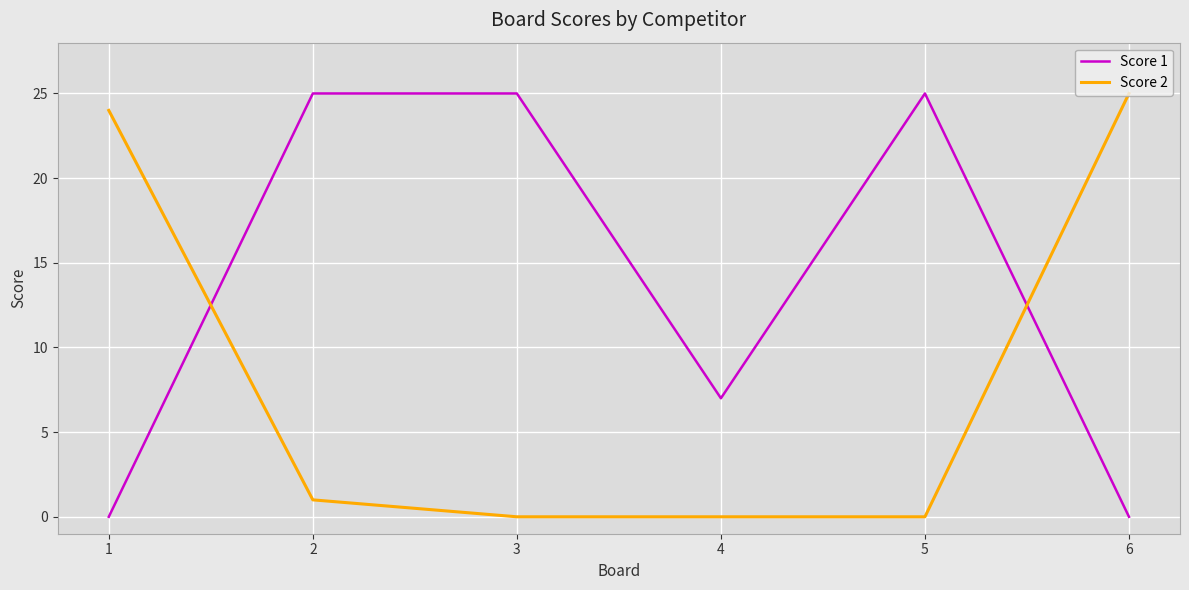

At which label does Score 2 reach its peak?

6